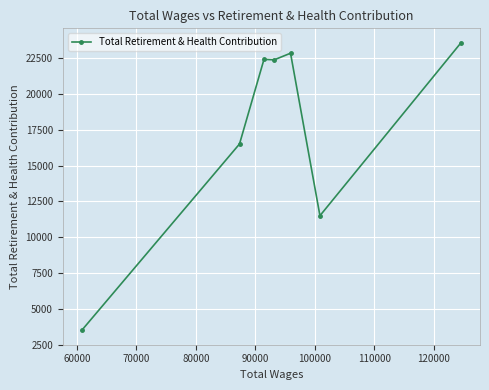

Does the chart display data point markers on the line(s)?

Yes